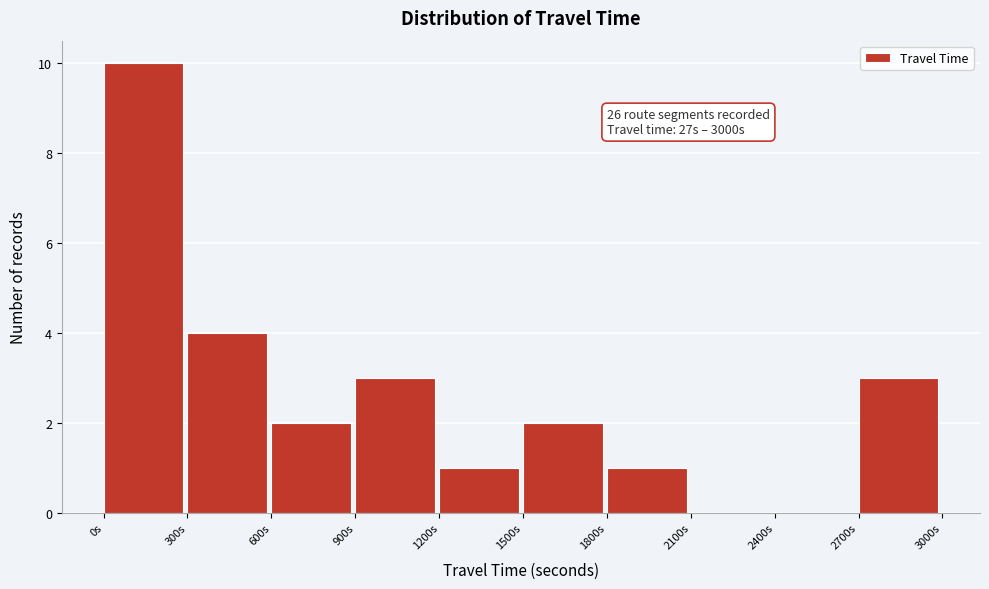

Which range on the x-axis has the tallest bar?

0 to 300